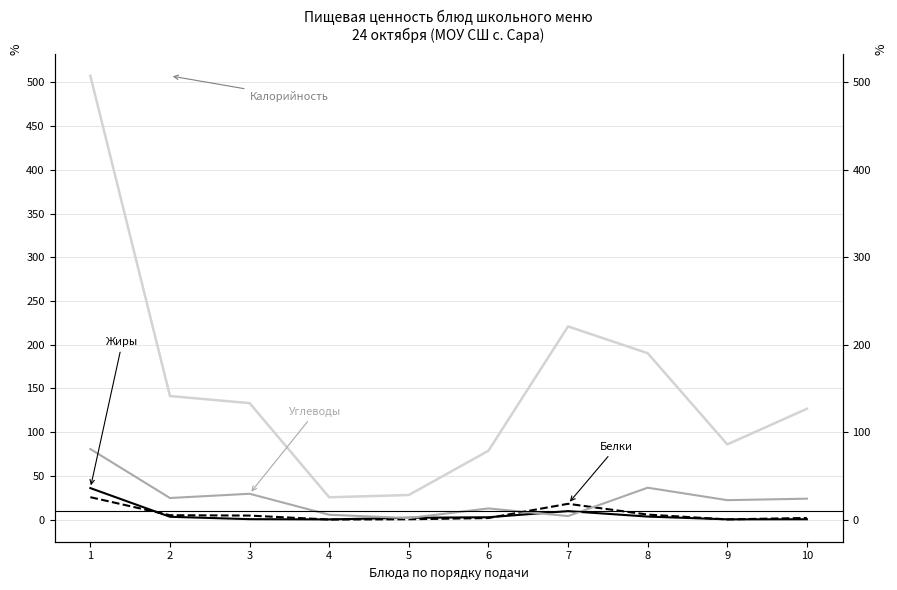

At which category is the sum across all series the highest?

1